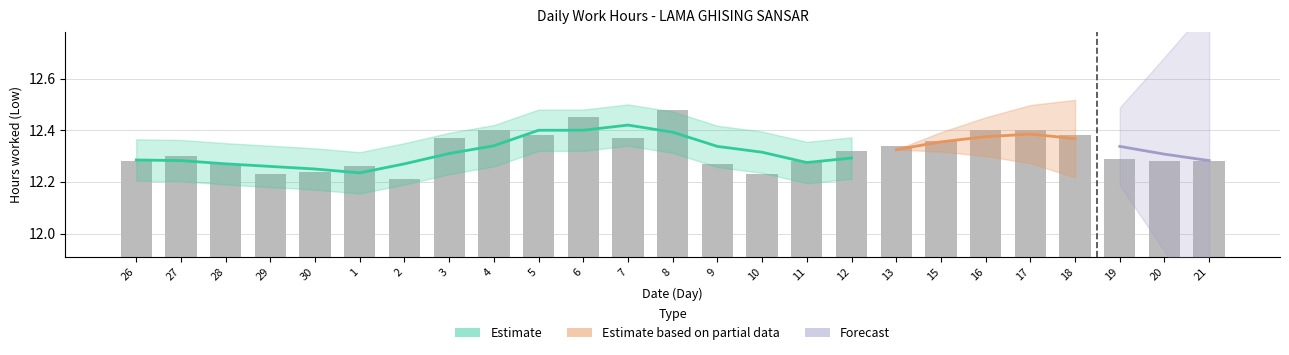

What is the average value?

12.3